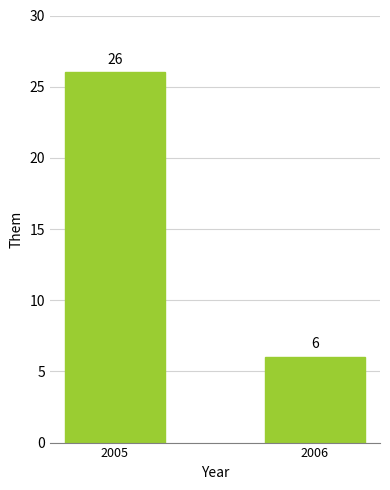

Reading right to left, transcribe all the data shown in this chart.

6	26